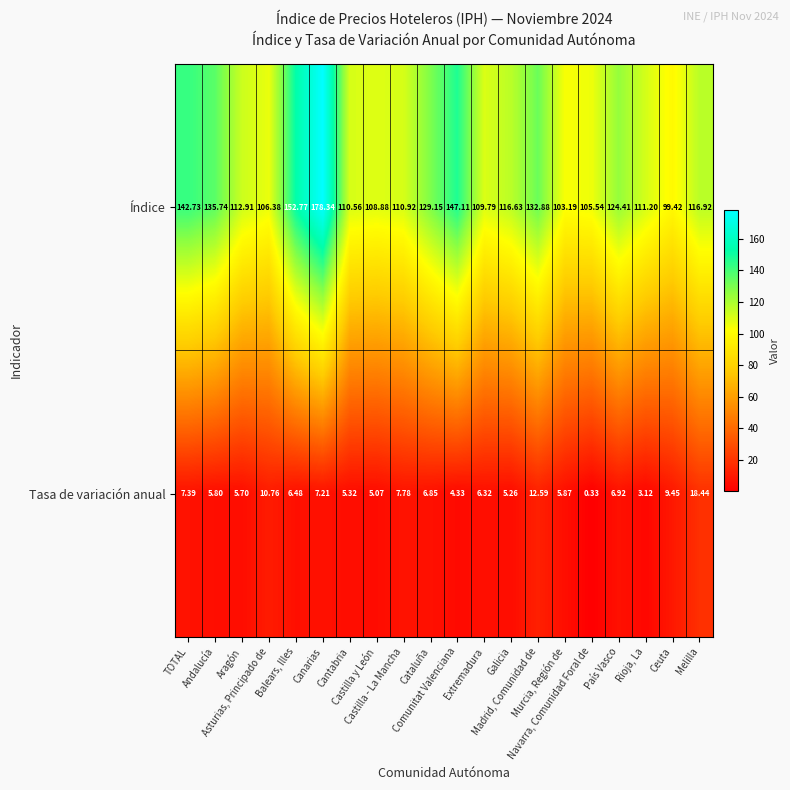

Which series has the largest total across all categories?

Índice